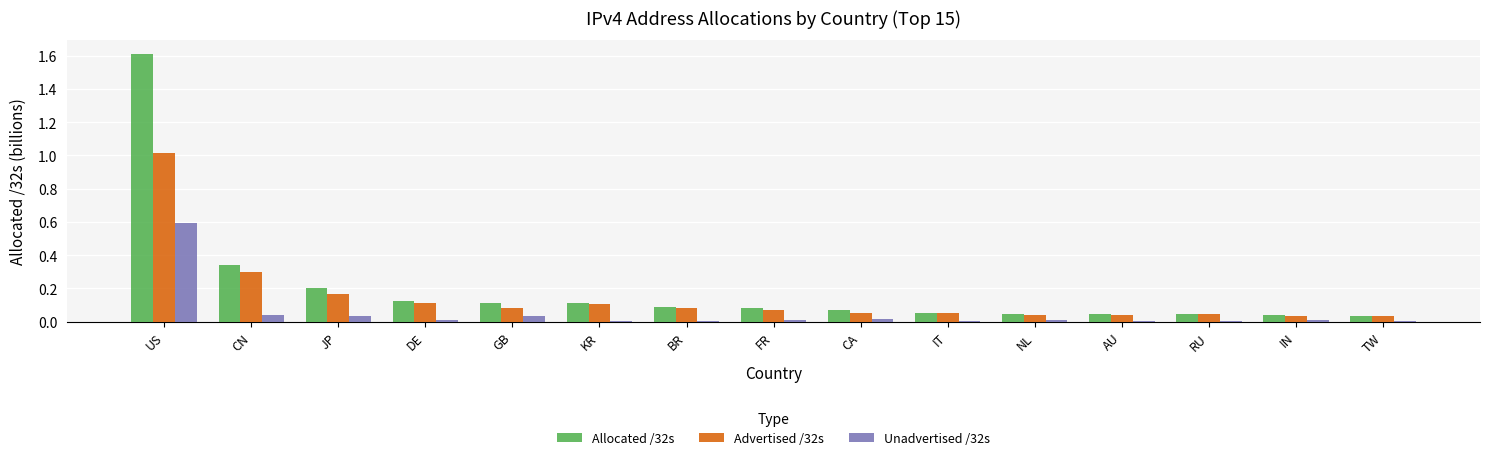

How many groups of bars are there?

15